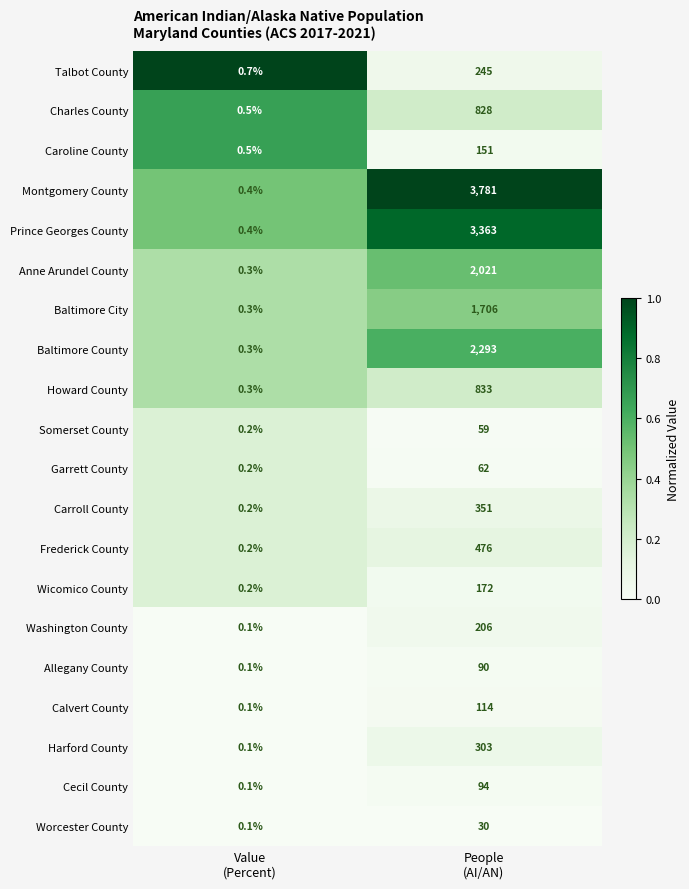

What is the difference between the maximum and minimum values in the Prince Georges County series?

3362.6